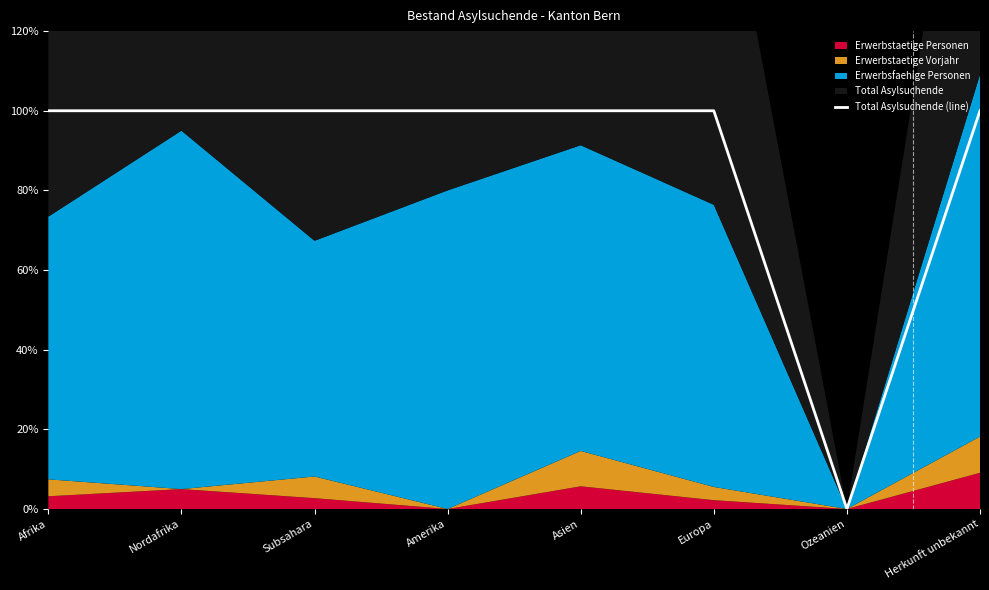

The value at Europa is 29. True or false?

False